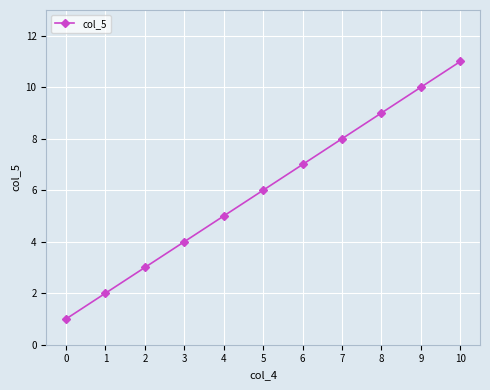

True or false: there are more than 0 points higher than both neighbors.

False